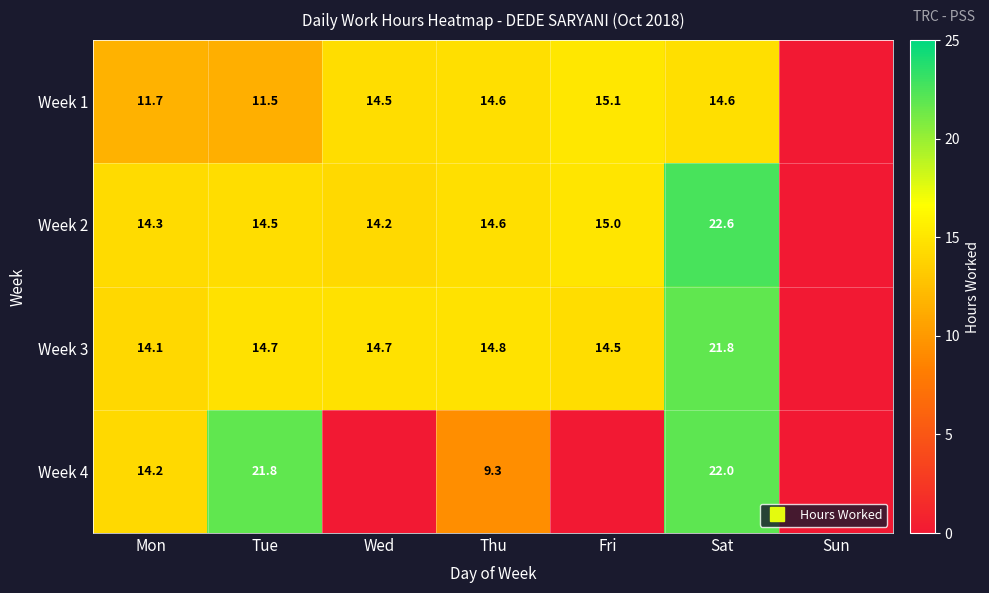

Is the value of Week 3 at Mon greater than the value of Week 1 at Sat?

No